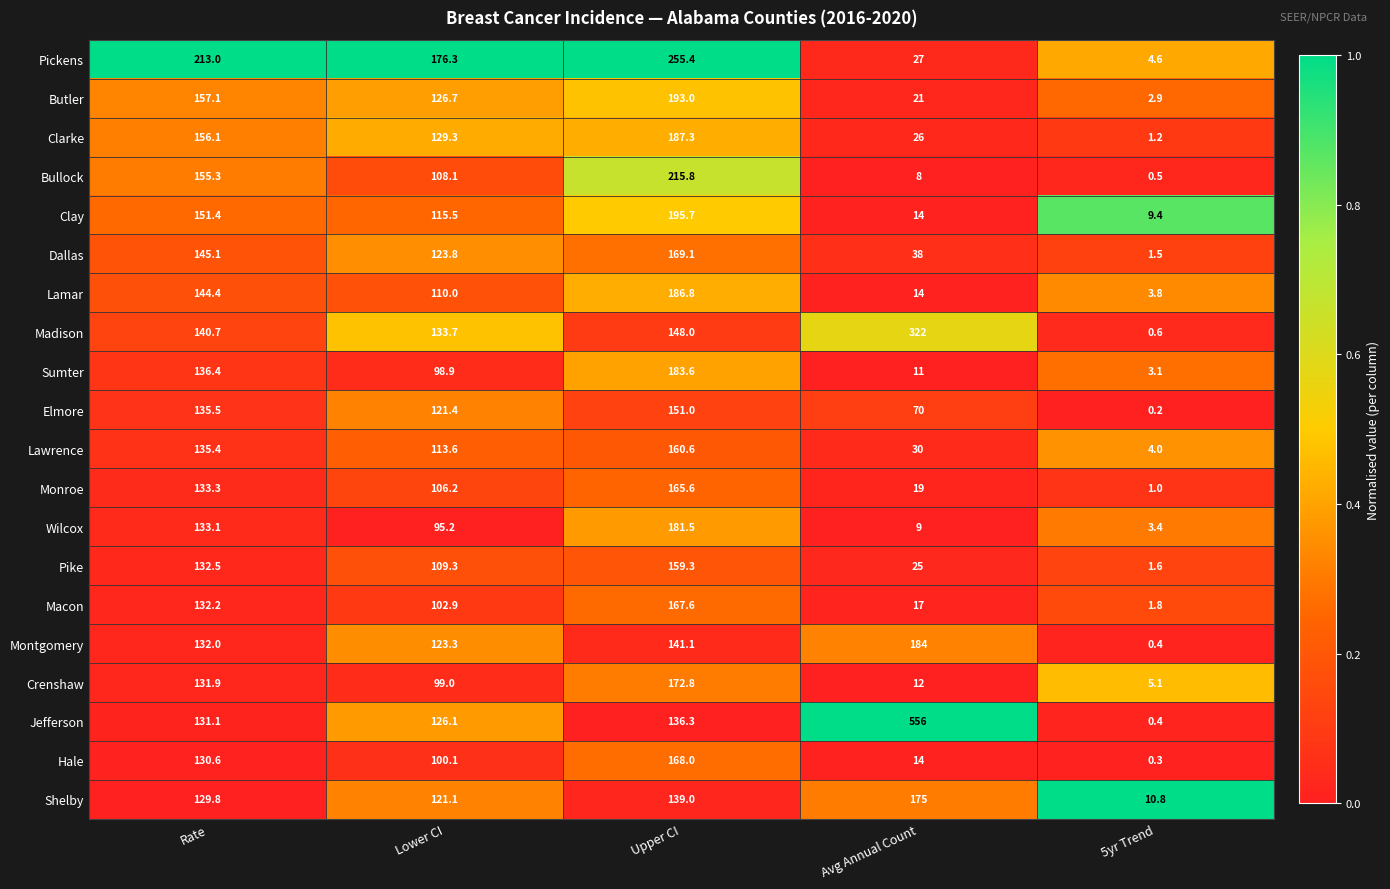

Is it true that Clay equals 14.0 at Avg Annual Count?

True